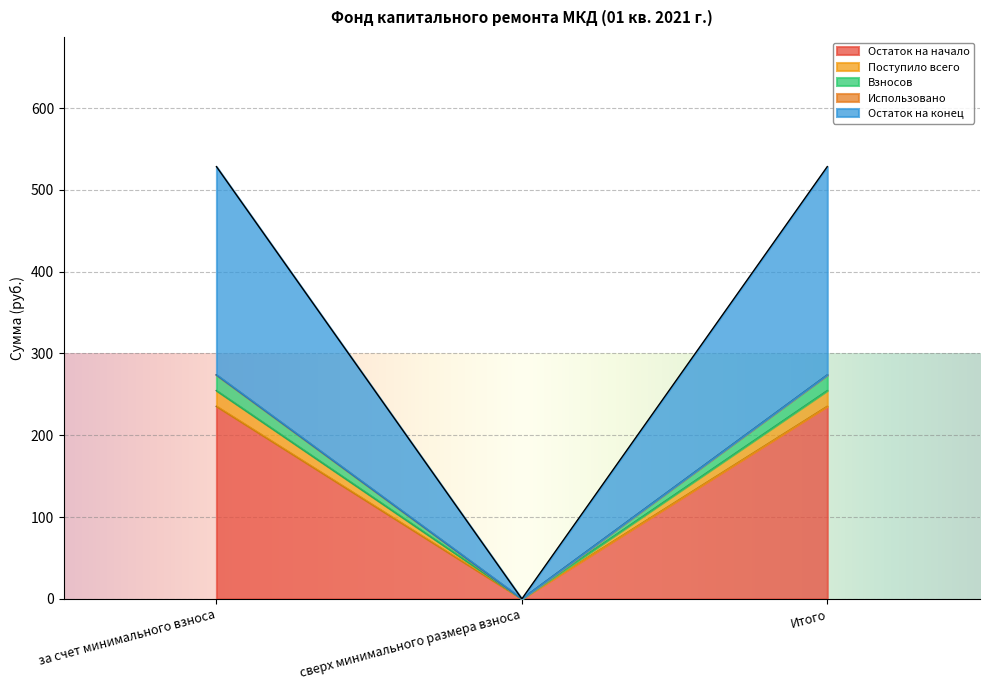

Is the value of Остаток на конец at за счет минимального взноса greater than the value of Остаток на начало at за счет минимального взноса?

Yes